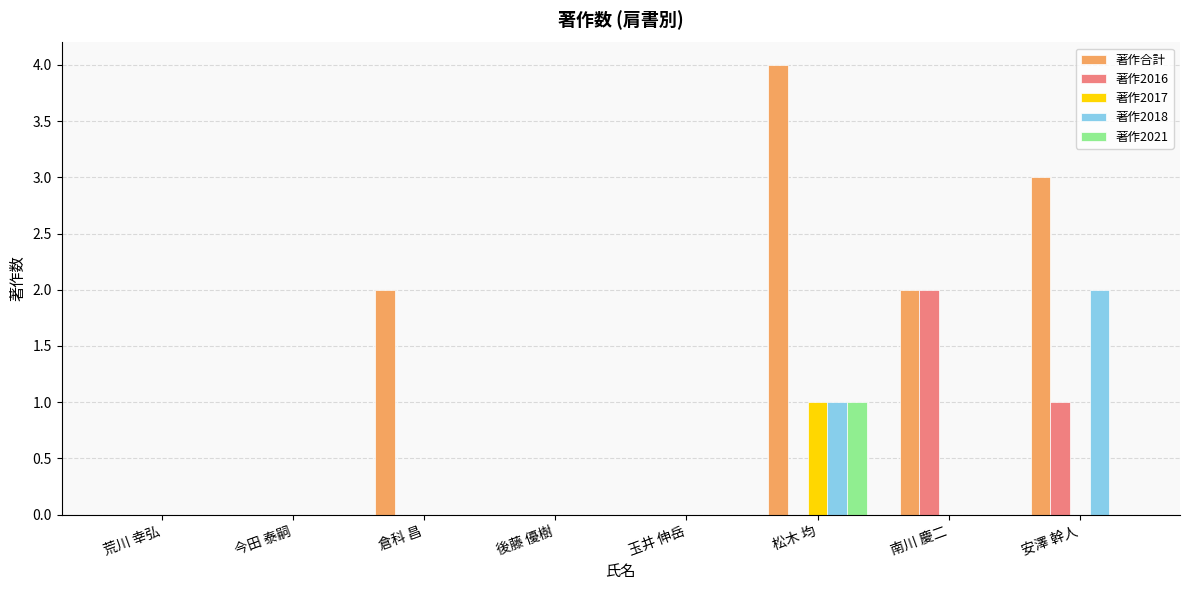

What is the sum of the 著作2021 values at 松木 均 and 荒川 幸弘?

1